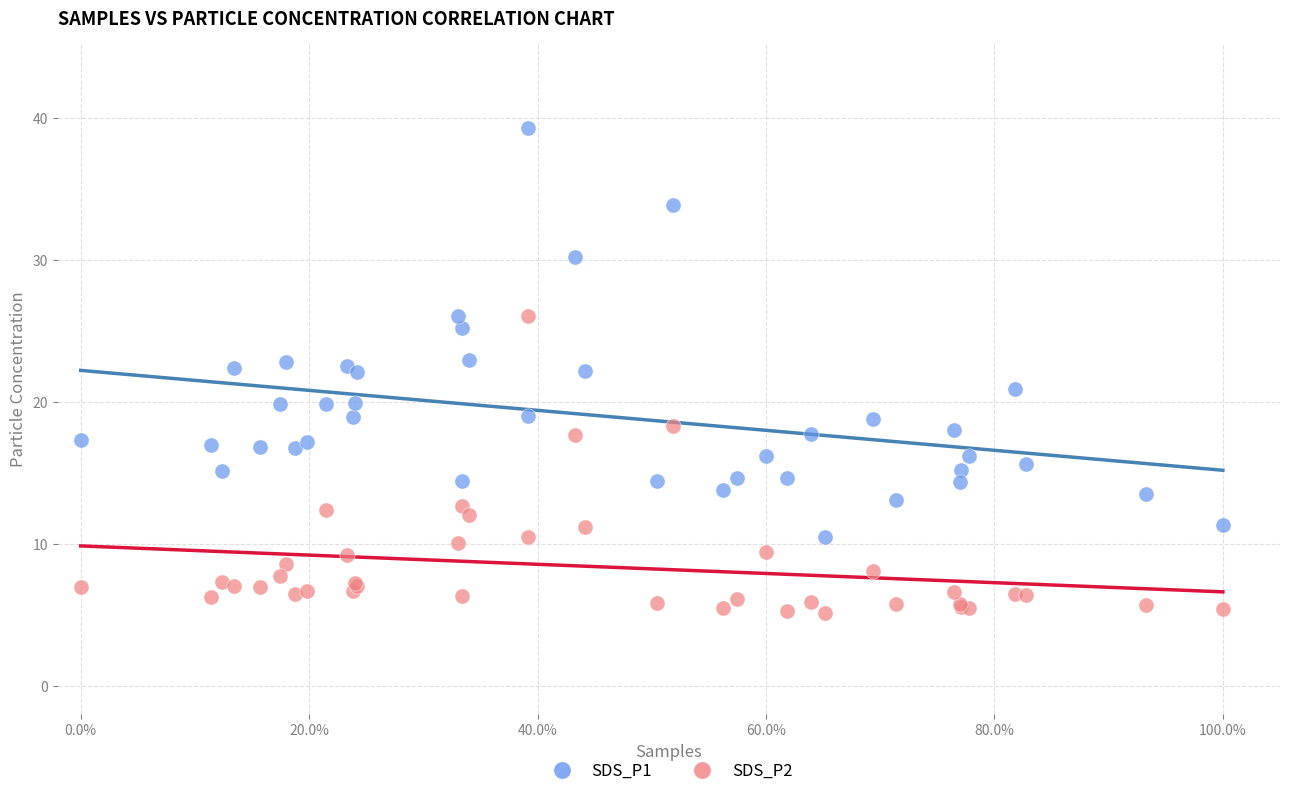

Which series has the widest spread of Y values?

SDS_P1